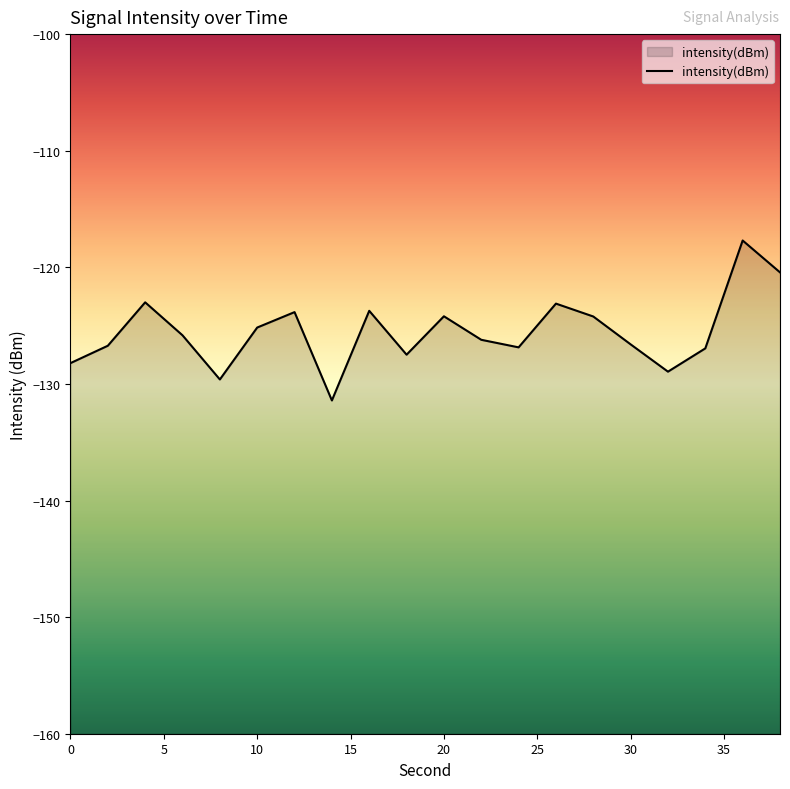

The value at 26 is -175.2. True or false?

False